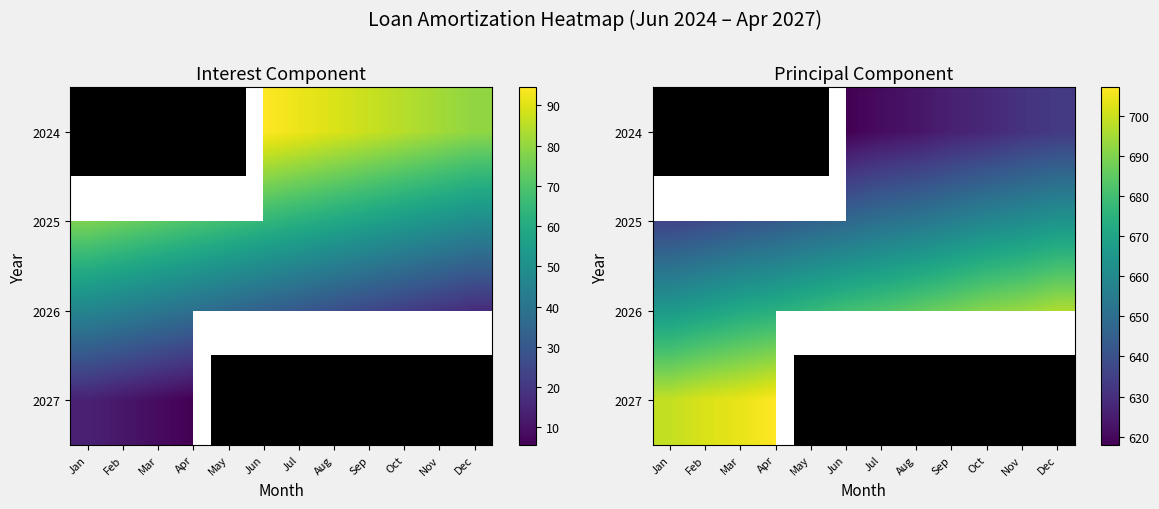

What is the difference between the 2025 values at Jan and May?

10.1